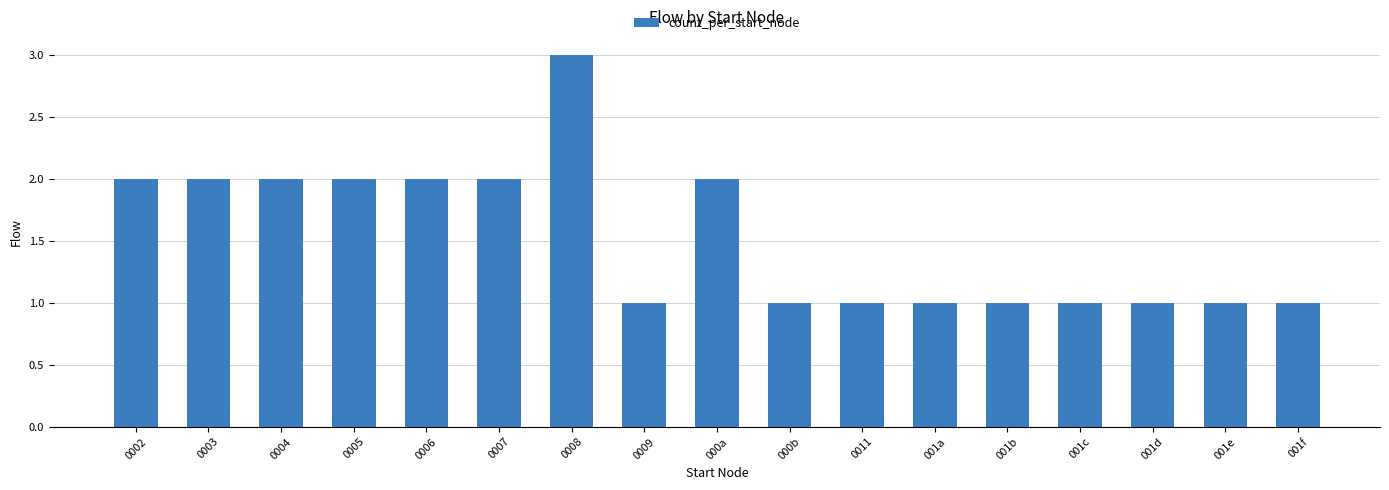

Does the chart contain any negative values?

No